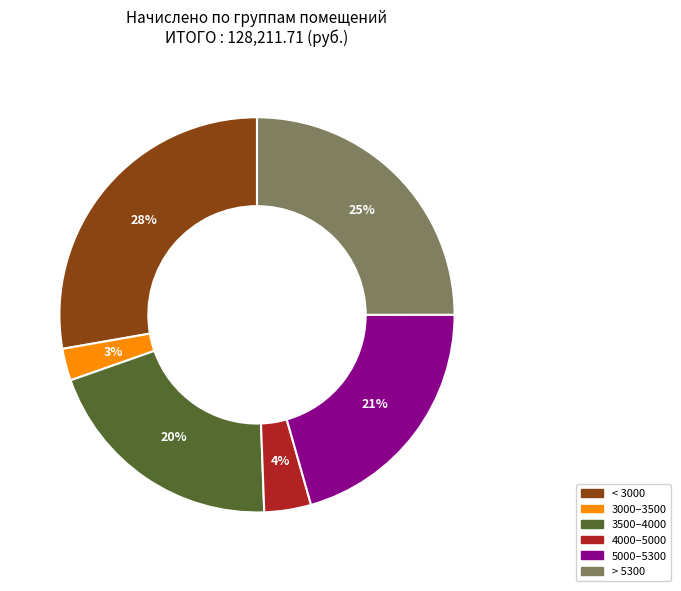

Is there any slice that represents more than half of the pie?

No